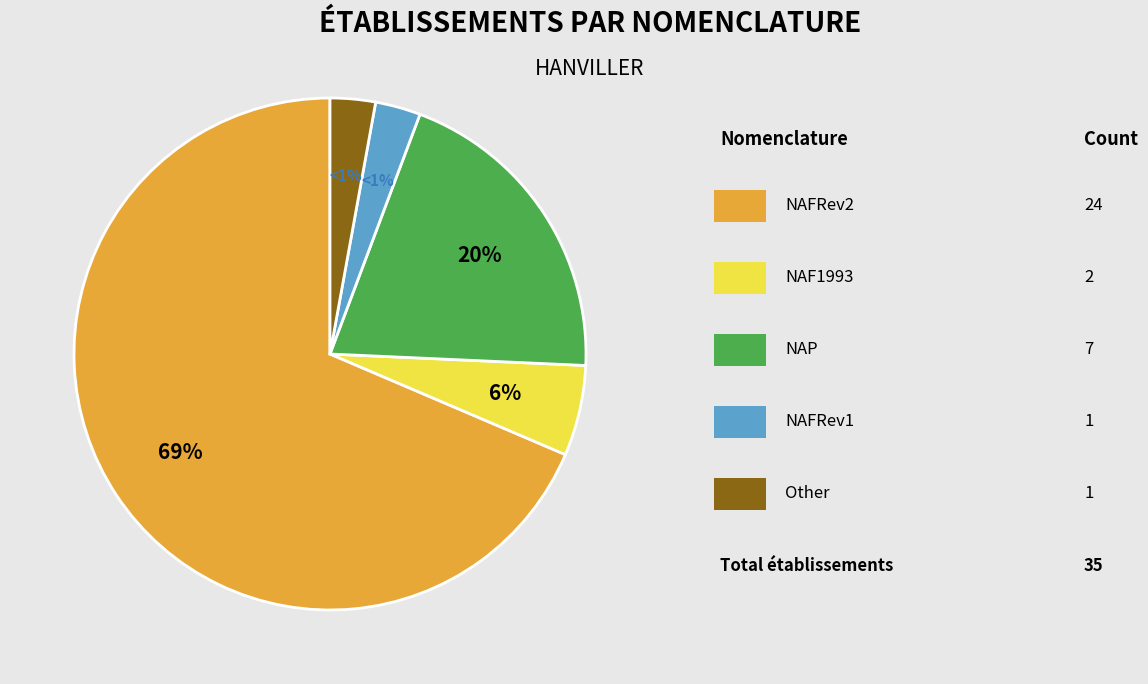

To the nearest percent, what portion does NAFRev1 represent?

3%